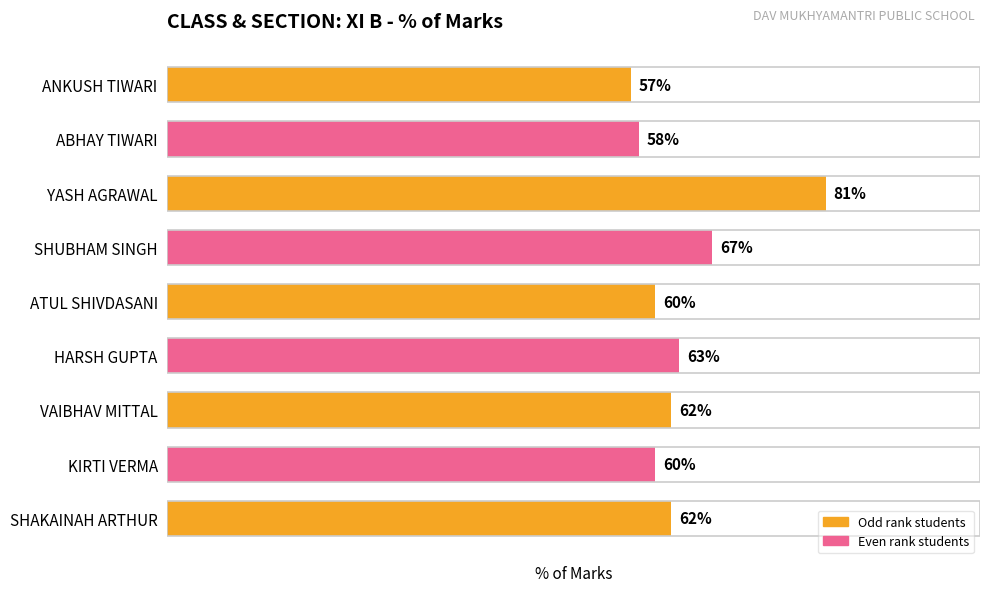

At which label is the value closest to 69?

SHUBHAM SINGH